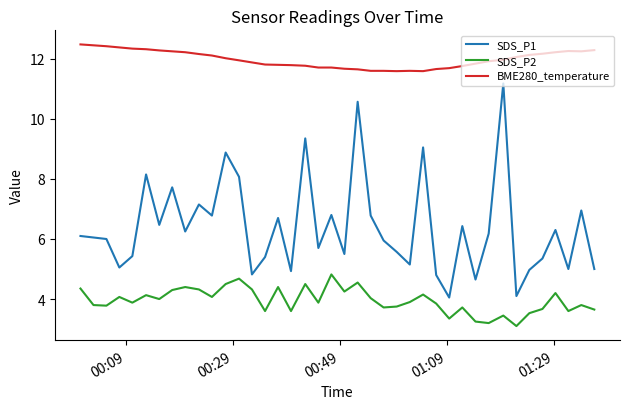

True or false: SDS_P2 and SDS_P1 intersect in this chart.

False